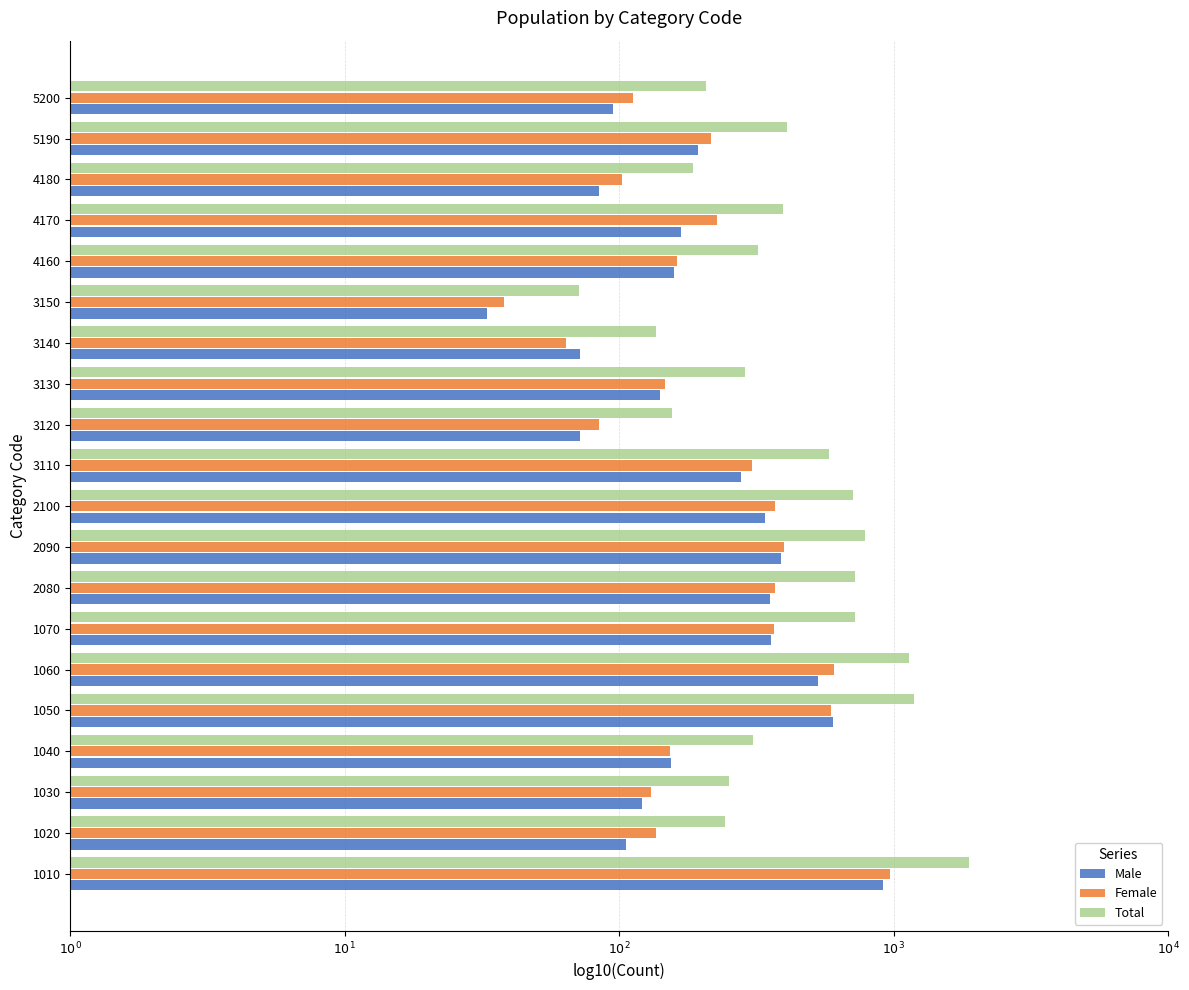

What are all the series names shown in the legend?

Male, Female, Total